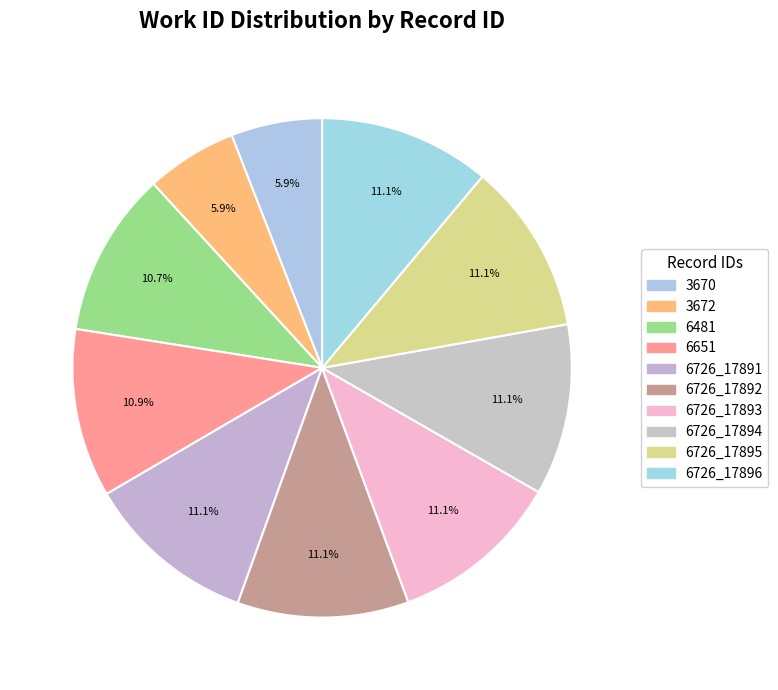

Which has a higher value, 6726_17894 or 6481?

6726_17894